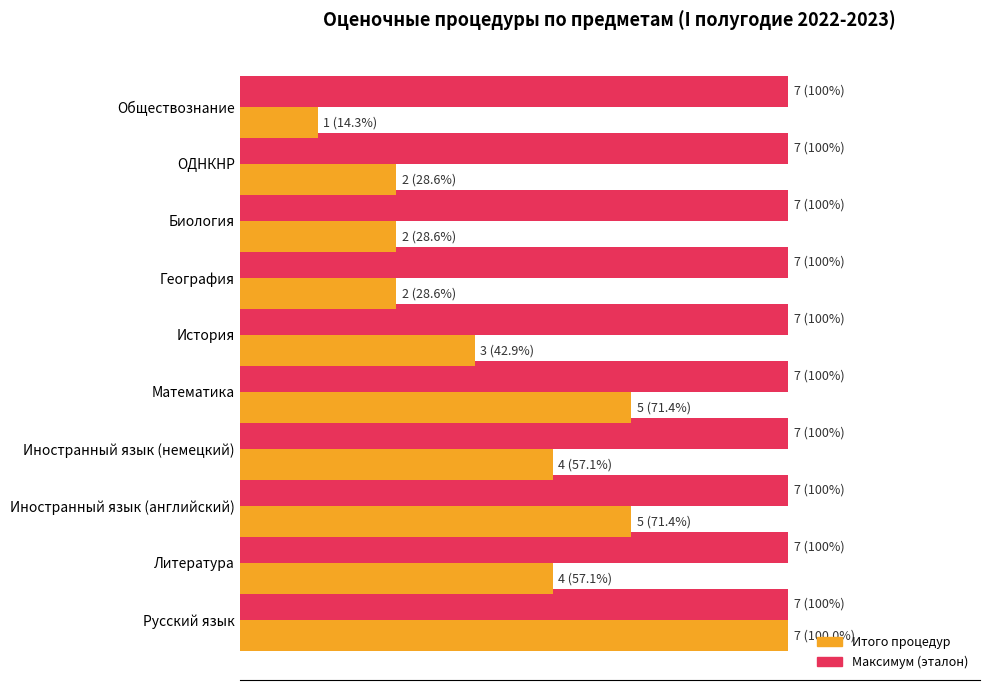

Are the bars horizontal?

Yes